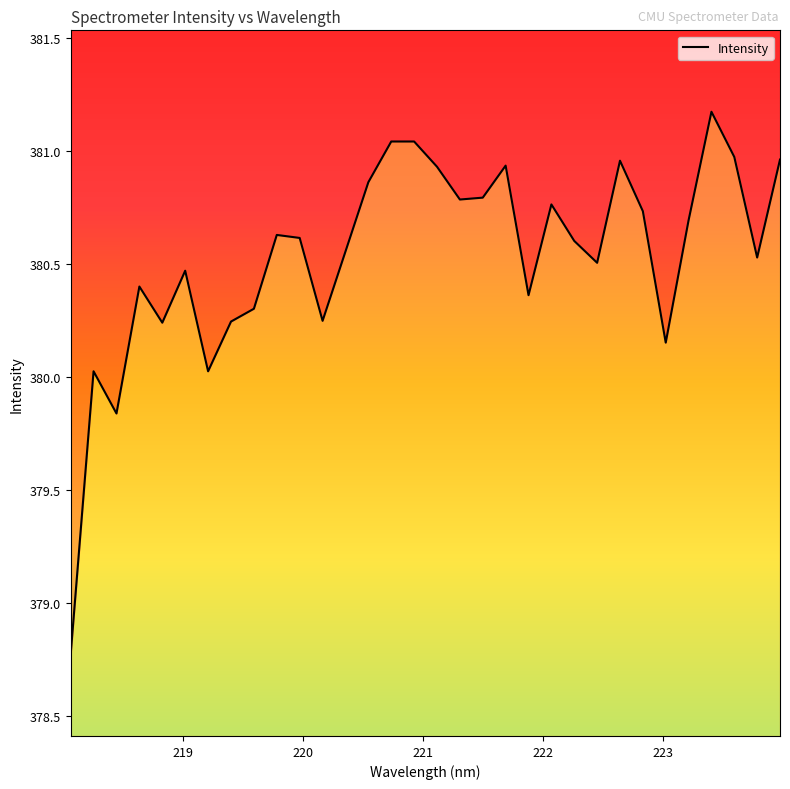

How many distinct data groups are displayed?

1